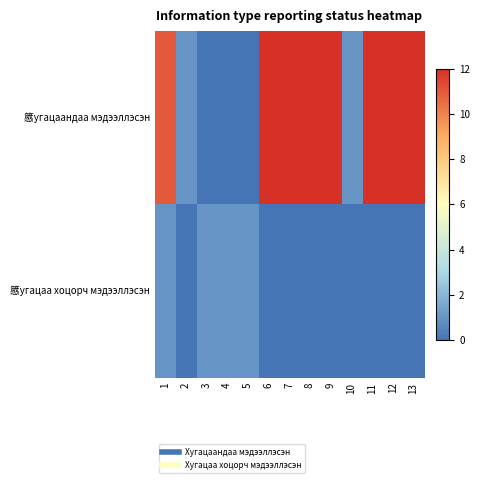

Reading left to right, transcribe all the data shown in this chart.

䉞угацаандаа мэдээллэсэн: 1=11	2=1	3=0	4=0	5=0	6=12	7=12	8=12	9=12	10=1	11=12	12=12	13=12
䉞угацаа хоцорч мэдээллэсэн: 1=1	2=0	3=1	4=1	5=1	6=0	7=0	8=0	9=0	10=0	11=0	12=0	13=0